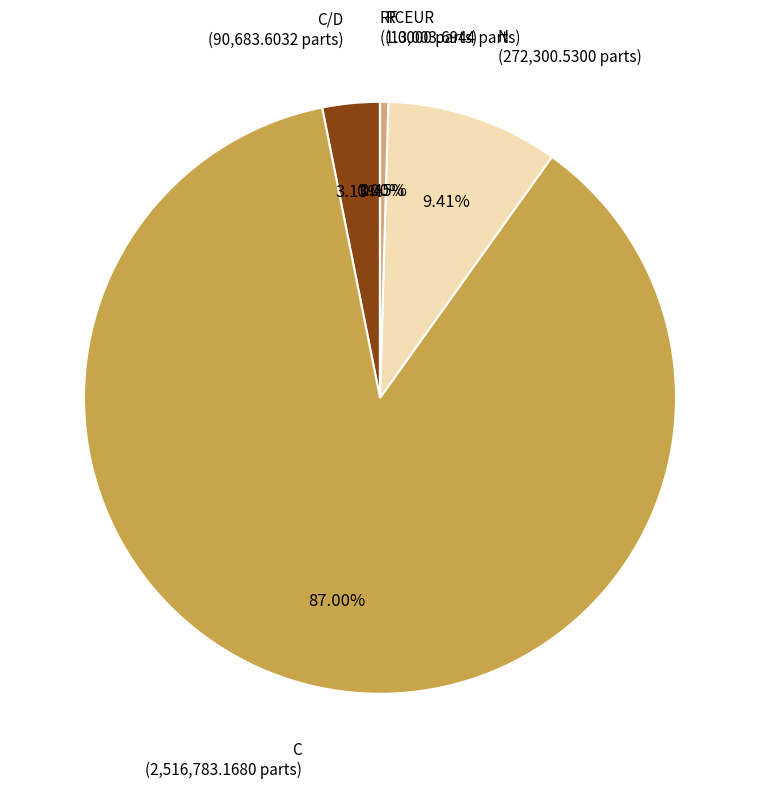

True or false: RF accounts for 0% of the total.

True